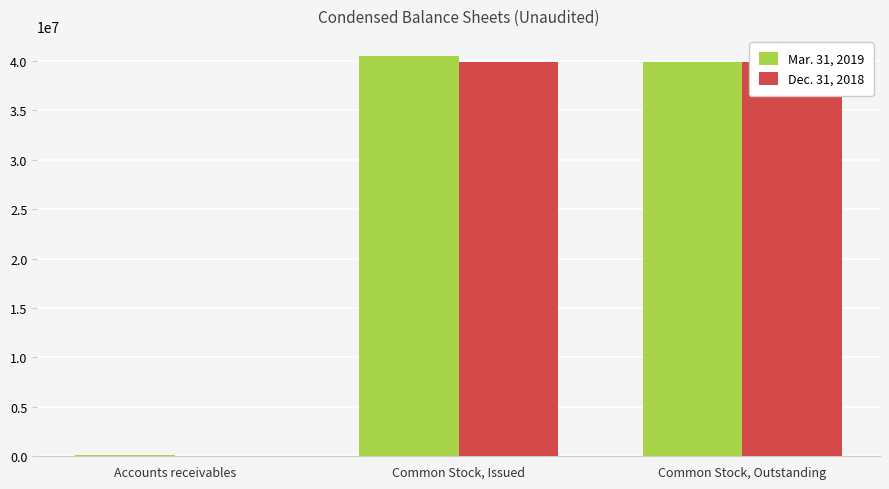

What position from the right is Common Stock, Outstanding?

1